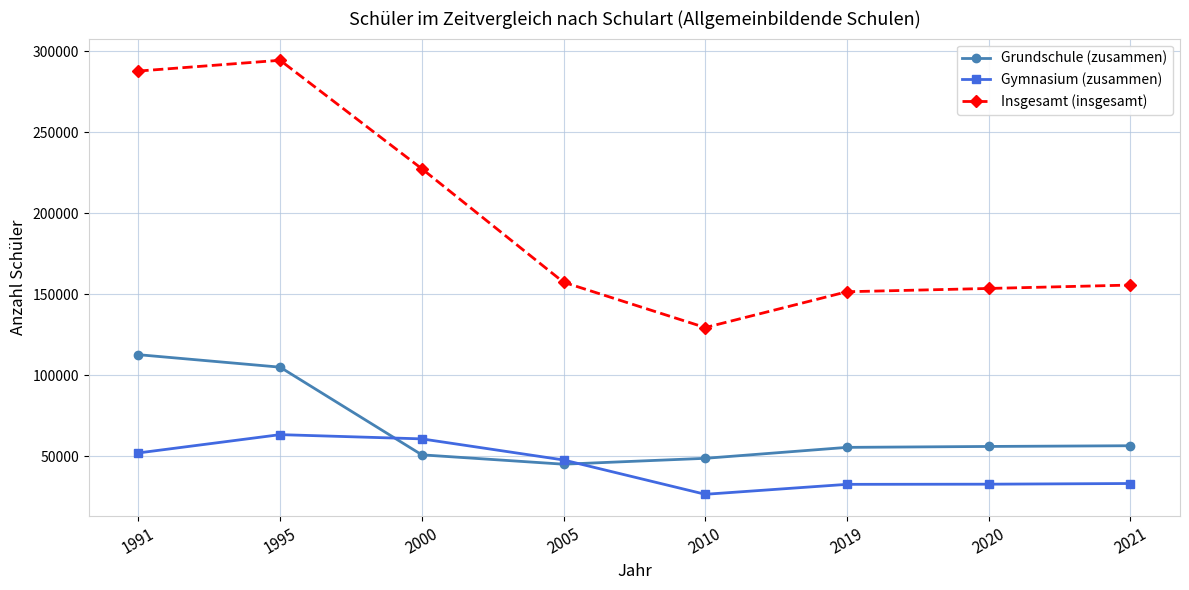

How many data points in Gymnasium (zusammen) are less than 47762?

4